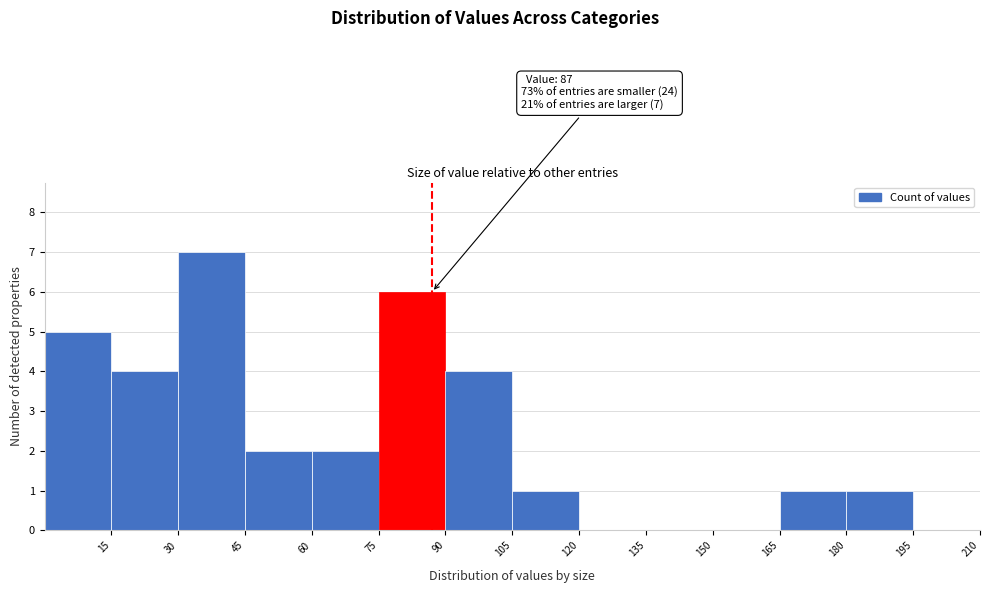

Over which range of the x-axis is the bar tallest?

30 to 45